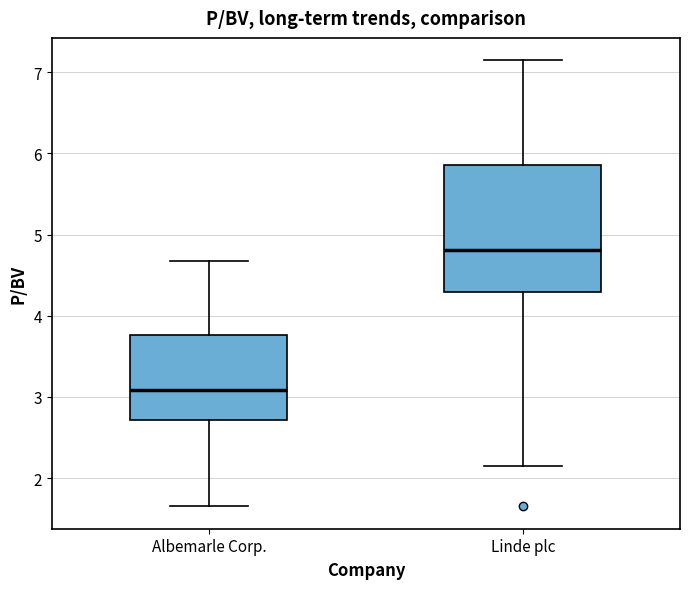

Which box's median line is the highest?

Linde plc